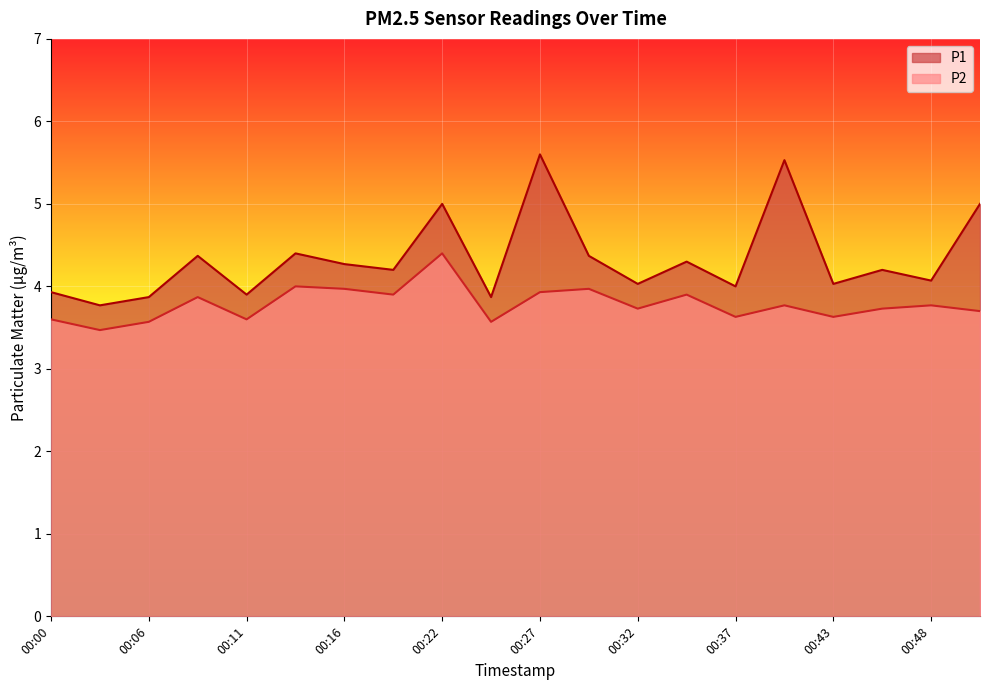

Count the number of data series in this chart.

2